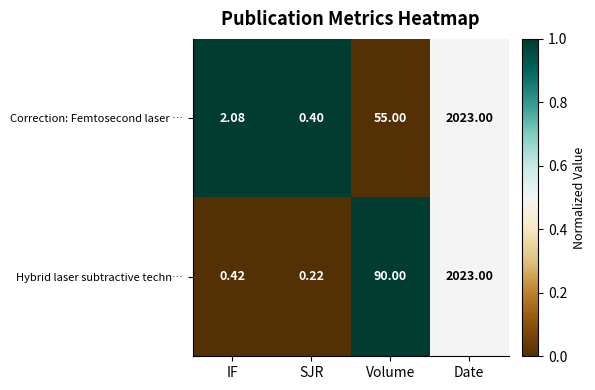

List the series in order of their overall mean, highest first.

Hybrid laser subtractive techn…, Correction: Femtosecond laser …